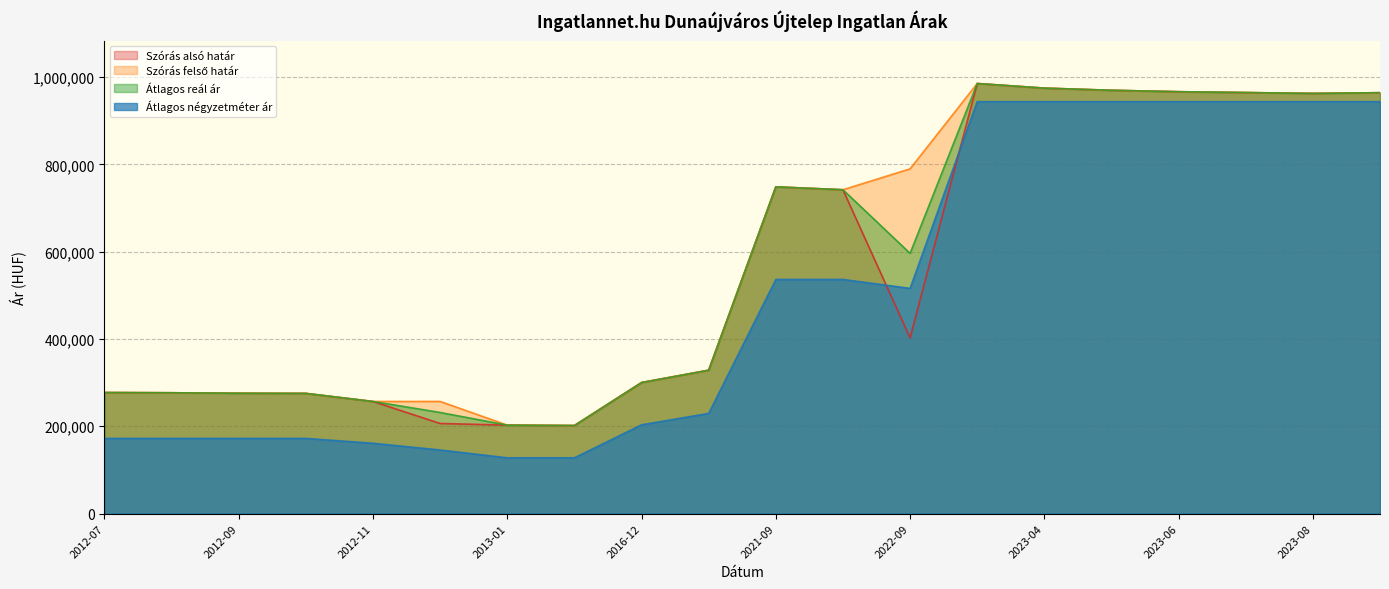

Which category has the highest value in the Szórás alsó határ series?

2023-03